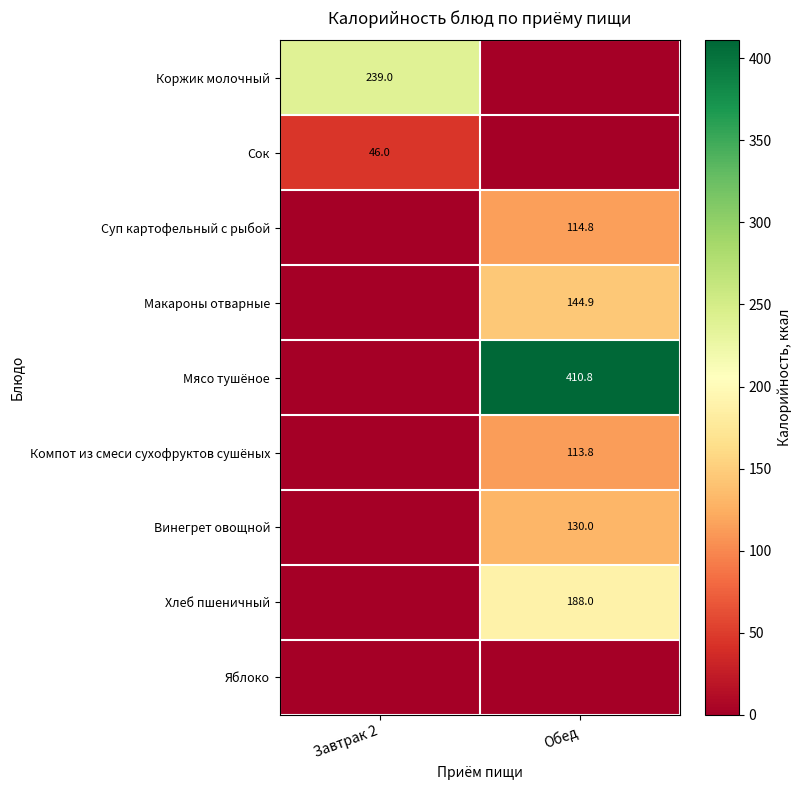

At how many categories does at least one series exceed 39?

2